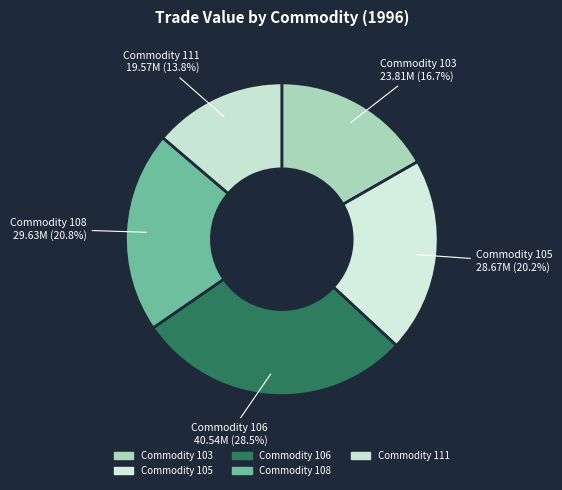

Combined, do Commodity 108 and Commodity 103 account for over 50%?

No